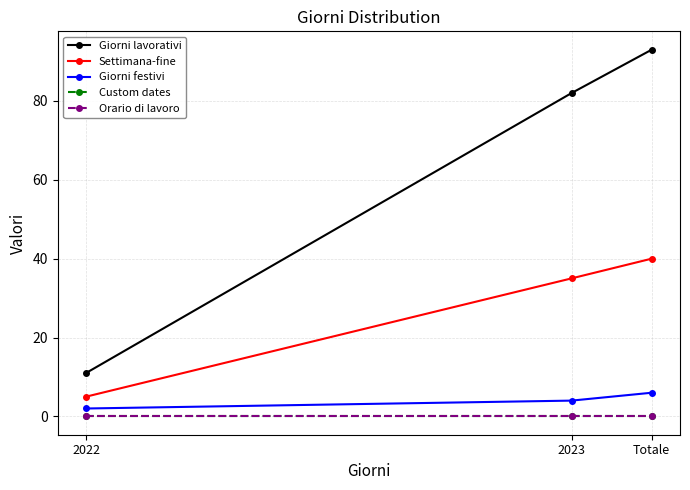

Does the chart have visible grid lines?

Yes